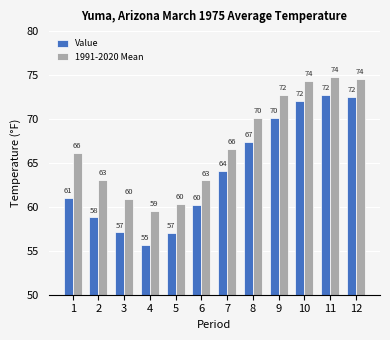

What is the difference between the second highest and second lowest values in the Value series?

15.5